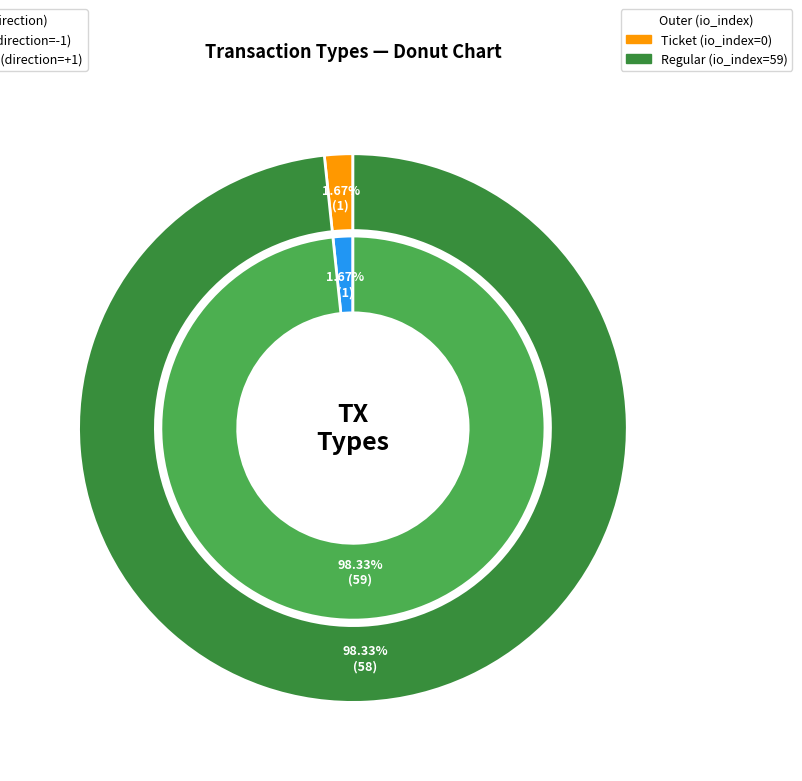

What percentage do Ticket and Regular together represent?

100.0%